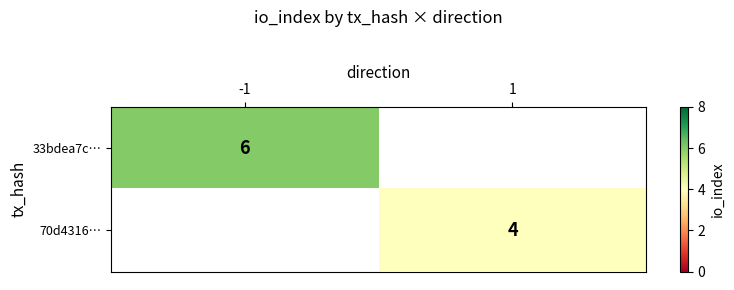

The value of 70d4316… at 1 is 4. True or false?

True